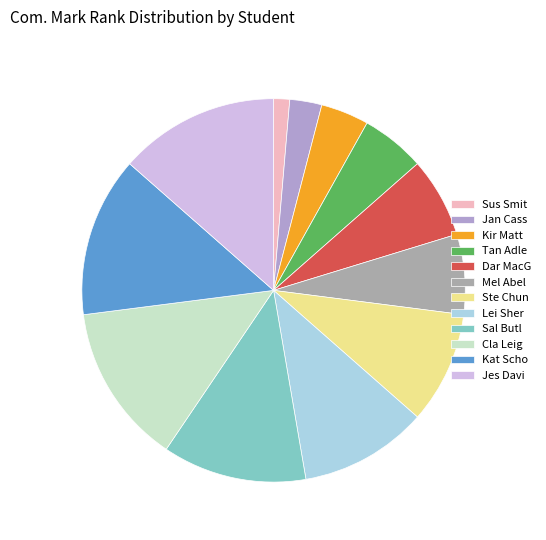

What is the smallest slice in the pie chart?

Sus Smit